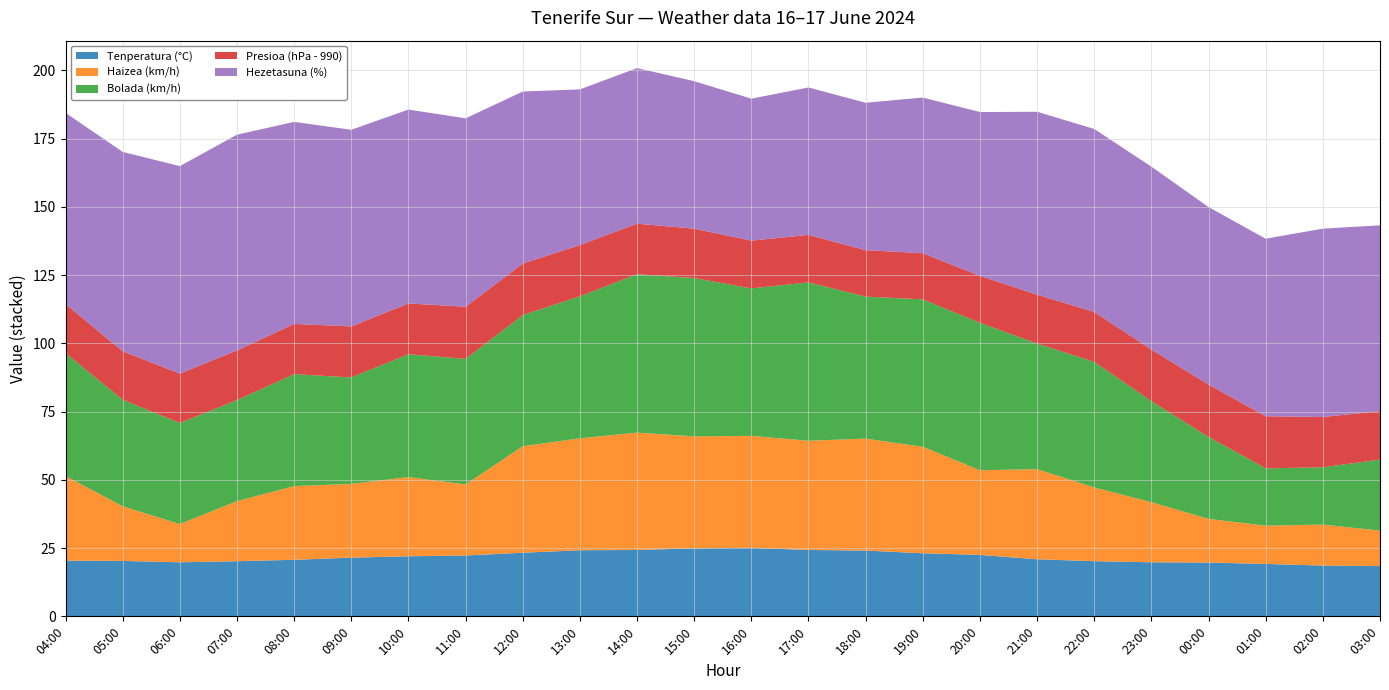

Reading left to right, extract all data points from this chart.

Tenperatura (°C): 04:00=20.4	05:00=20.3	06:00=19.8	07:00=20.2	08:00=20.7	09:00=21.5	10:00=22.0	11:00=22.3	12:00=23.3	13:00=24.2	14:00=24.3	15:00=24.9	16:00=25.1	17:00=24.3	18:00=24.1	19:00=23.1	20:00=22.5	21:00=20.9	22:00=20.2	23:00=19.8	00:00=19.7	01:00=19.2	02:00=18.6	03:00=18.4
Haizea (km/h): 04:00=31.0	05:00=20.0	06:00=14.0	07:00=22.0	08:00=27.0	09:00=27.0	10:00=29.0	11:00=26.0	12:00=39.0	13:00=41.0	14:00=43.0	15:00=41.0	16:00=41.0	17:00=40.0	18:00=41.0	19:00=39.0	20:00=31.0	21:00=33.0	22:00=27.0	23:00=22.0	00:00=16.0	01:00=14.0	02:00=15.0	03:00=13.0
Bolada (km/h): 04:00=45.0	05:00=39.0	06:00=37.0	07:00=37.0	08:00=41.0	09:00=39.0	10:00=45.0	11:00=46.0	12:00=48.0	13:00=52.0	14:00=58.0	15:00=58.0	16:00=54.0	17:00=58.0	18:00=52.0	19:00=54.0	20:00=54.0	21:00=46.0	22:00=46.0	23:00=37.0	00:00=30.0	01:00=21.0	02:00=21.0	03:00=26.0
Presioa (hPa - 990): 04:00=18.0	05:00=17.8	06:00=18.1	07:00=18.2	08:00=18.4	09:00=18.7	10:00=18.6	11:00=19.1	12:00=18.9	13:00=18.8	14:00=18.5	15:00=18.1	16:00=17.5	17:00=17.4	18:00=17.0	19:00=16.9	20:00=17.2	21:00=17.9	22:00=18.3	23:00=18.9	00:00=19.2	01:00=19.1	02:00=18.4	03:00=17.8
Hezetasuna (%): 04:00=70.0	05:00=73.0	06:00=76.0	07:00=79.0	08:00=74.0	09:00=72.0	10:00=71.0	11:00=69.0	12:00=63.0	13:00=57.0	14:00=57.0	15:00=54.0	16:00=52.0	17:00=54.0	18:00=54.0	19:00=57.0	20:00=60.0	21:00=67.0	22:00=67.0	23:00=67.0	00:00=65.0	01:00=65.0	02:00=69.0	03:00=68.0